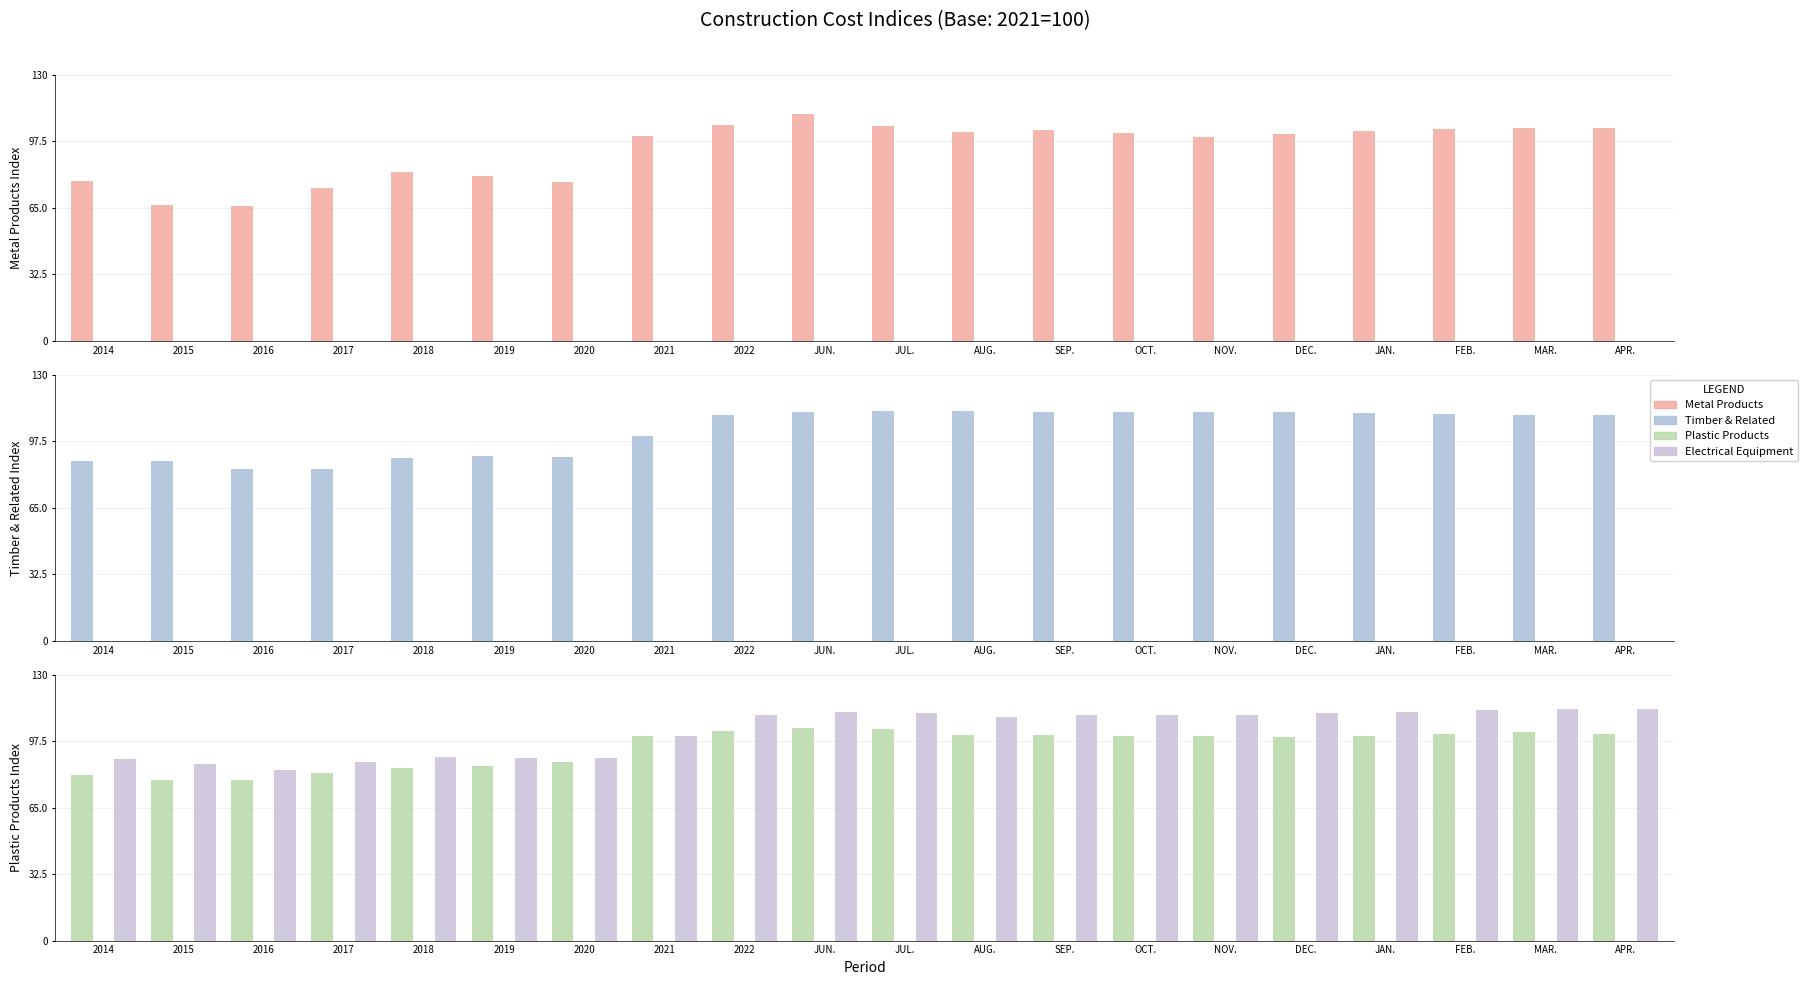

Count the number of categories in the chart.

20